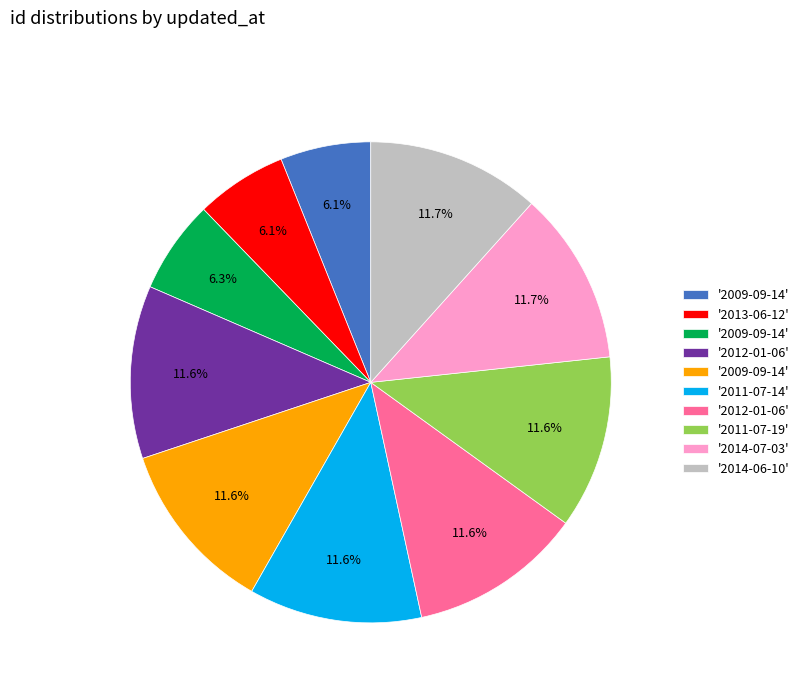

Is there a majority slice in this chart?

No